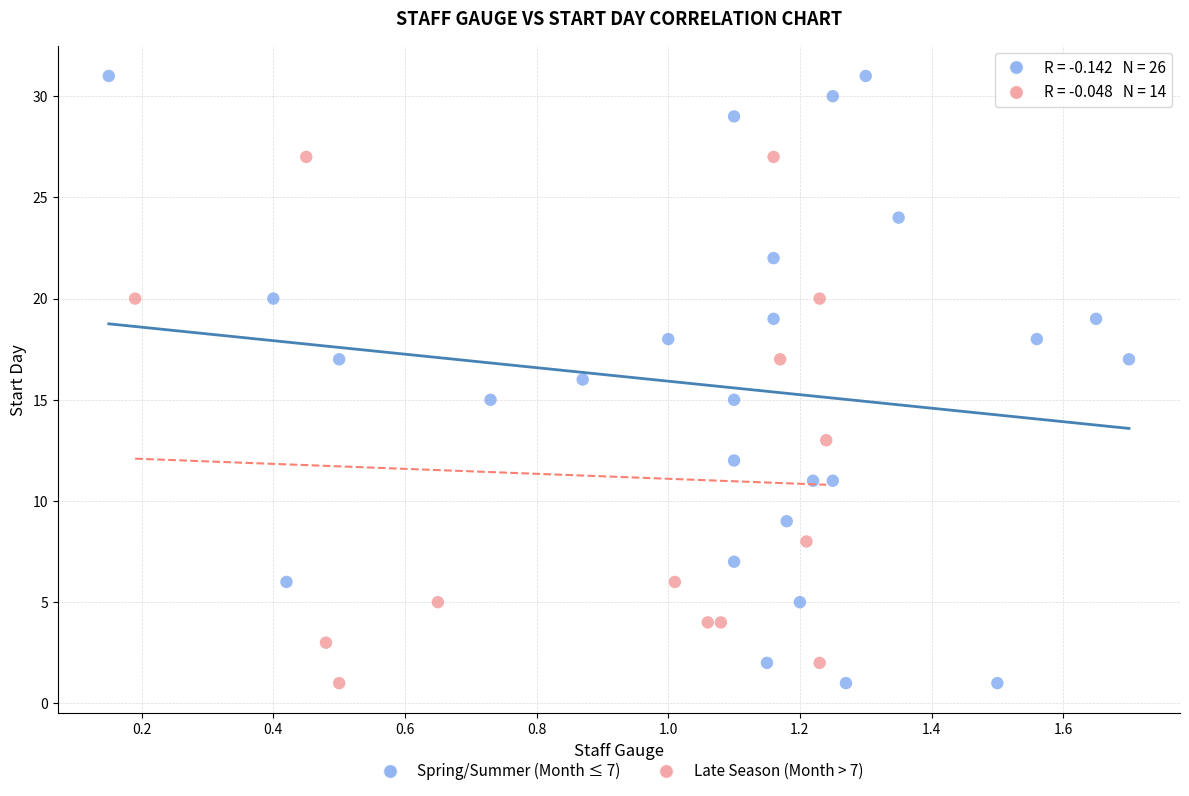

Which series has the widest spread of Y values?

Spring/Summer (Month ≤ 7)